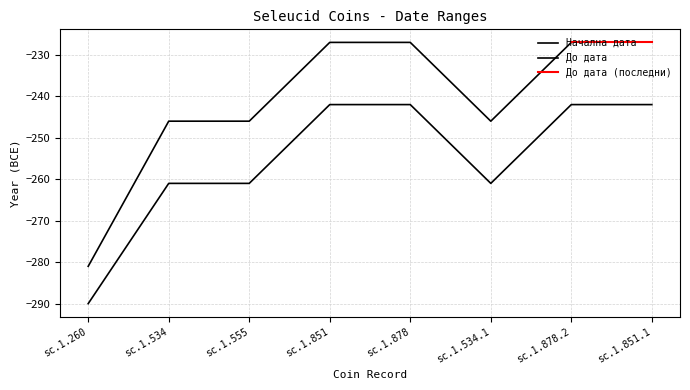

Is this an area chart (filled region under the line)?

No